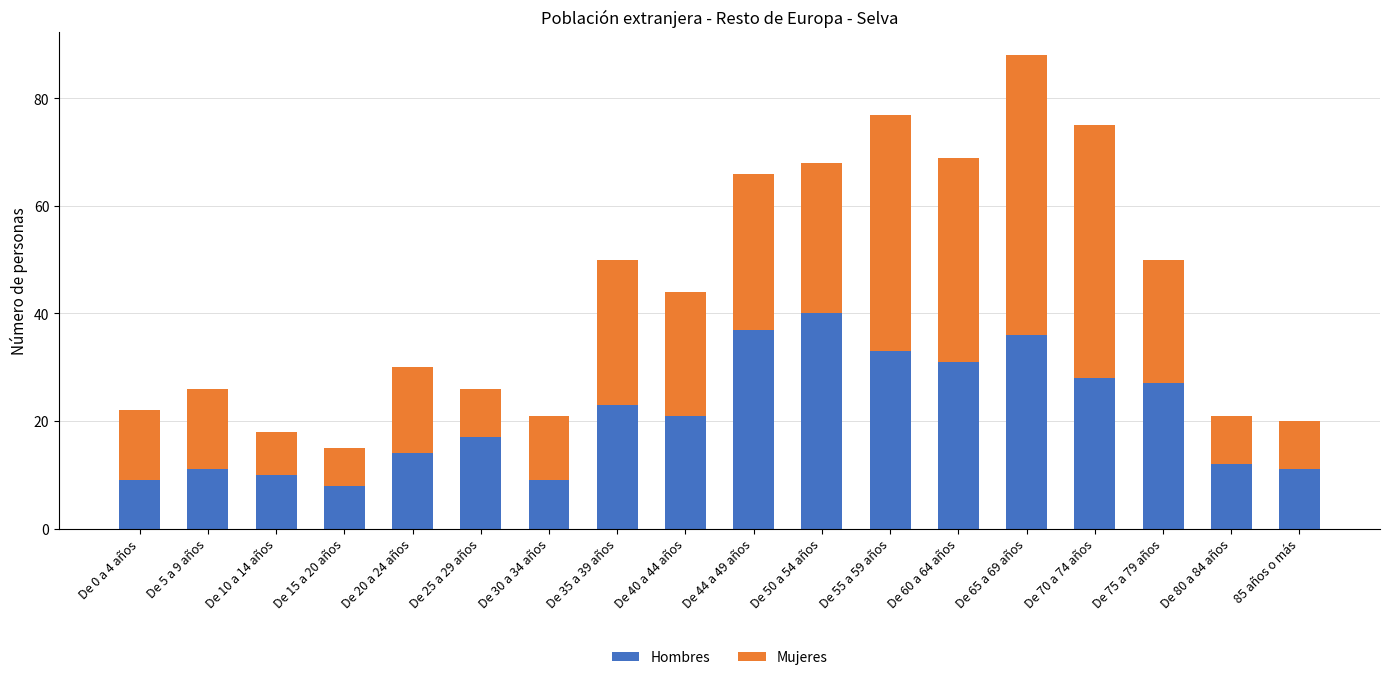

How many bars are there in total?

18